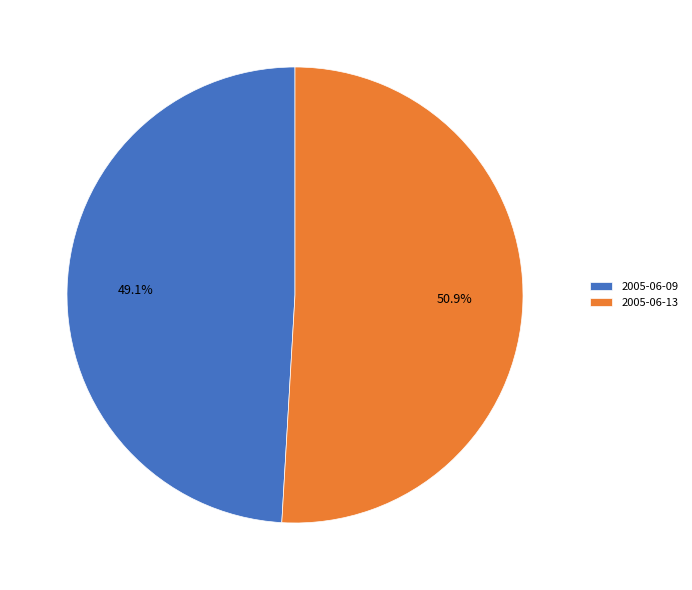

Rank the categories by value from highest to lowest.

2005-06-13, 2005-06-09